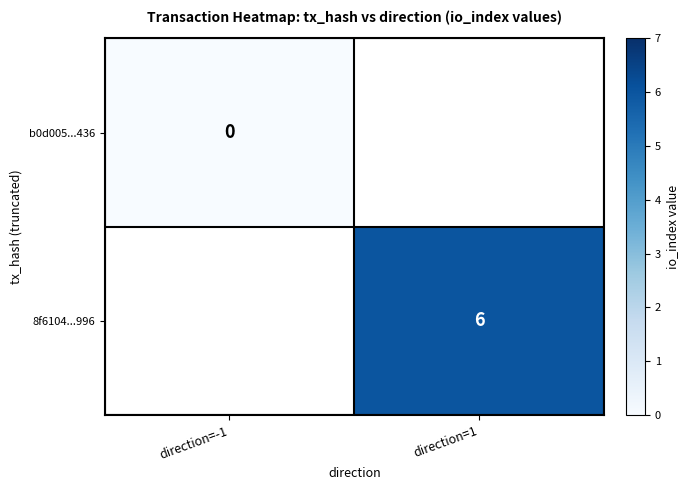

How many data points does each series have?

2